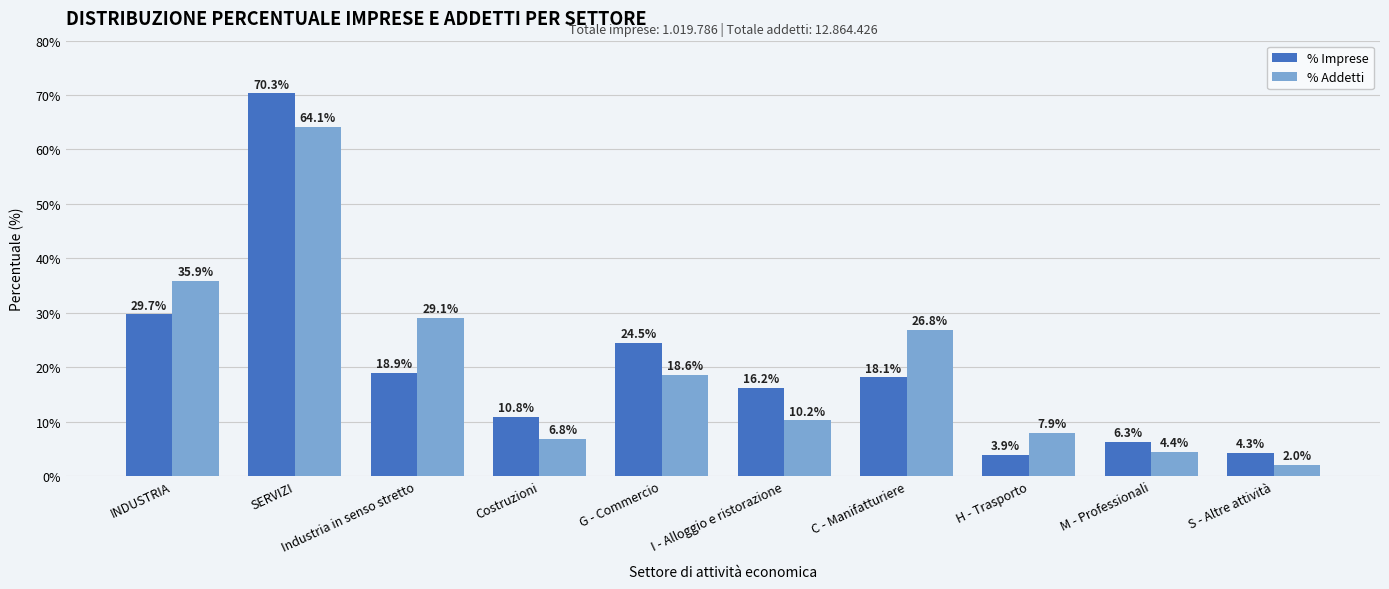

What is the label of the 4th bar from the right?

C - Manifatturiere